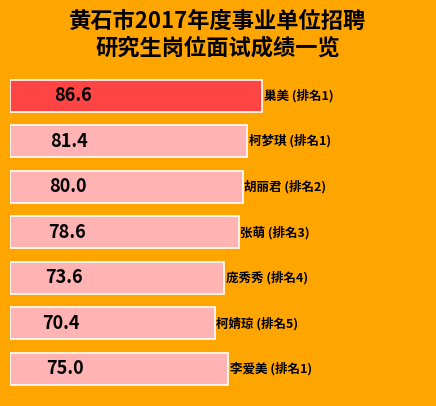

Reading bottom to top, extract all data points from this chart.

75.0	70.4	73.6	78.6	80.0	81.4	86.6